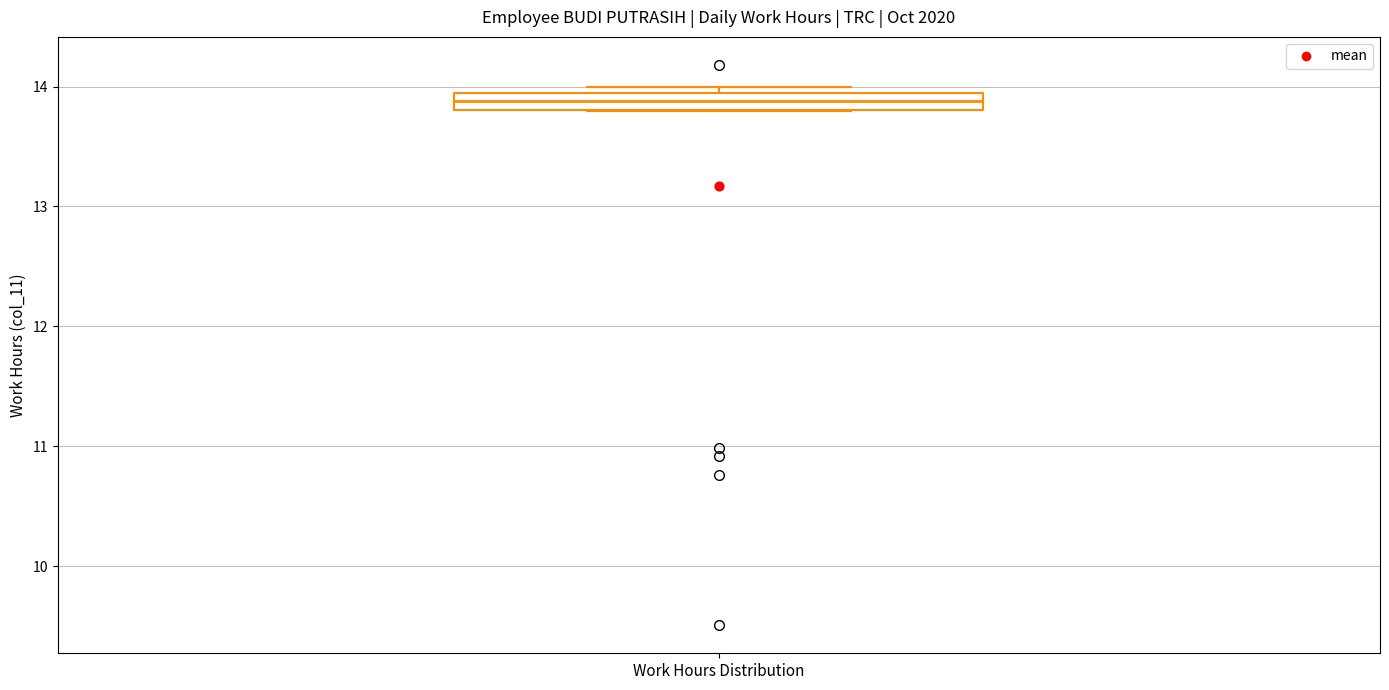

Where is the upper edge of the box for Work Hours Distribution on the y-axis? The values are not printed on the chart, so give them approximately, as read against the axis.

13.9